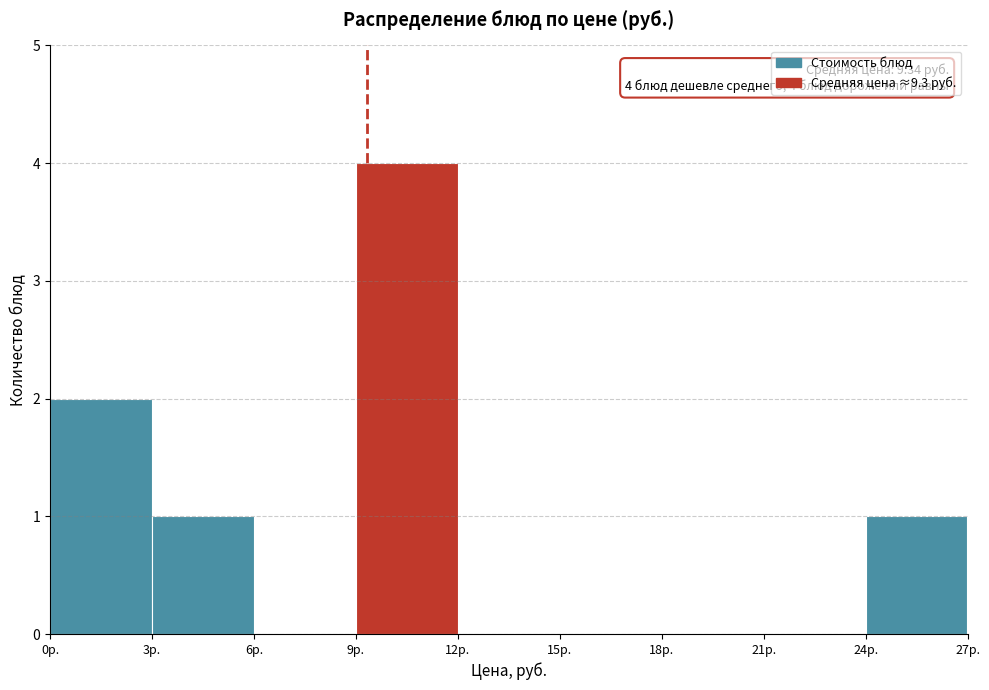

Over which range of the x-axis is the bar tallest?

9 to 12